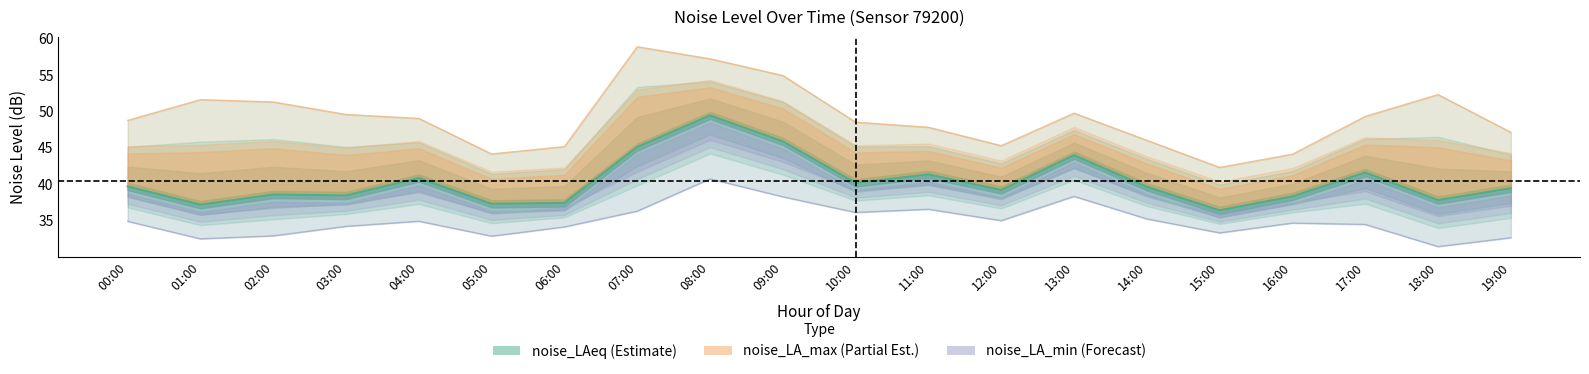

Reading left to right, transcribe all the data shown in this chart.

noise_LAeq: 00:00=39.7	01:00=37.1	02:00=38.5	03:00=38.4	04:00=40.8	05:00=37.3	06:00=37.4	07:00=45.1	08:00=49.4	09:00=45.9	10:00=40.1	11:00=41.3	12:00=39.2	13:00=44.0	14:00=39.6	15:00=36.4	16:00=38.3	17:00=41.6	18:00=37.8	19:00=39.4
noise_LA_max: 00:00=48.8	01:00=51.6	02:00=51.3	03:00=49.6	04:00=49.0	05:00=44.1	06:00=45.1	07:00=58.9	08:00=57.2	09:00=54.9	10:00=48.5	11:00=47.8	12:00=45.3	13:00=49.7	14:00=46.0	15:00=42.3	16:00=44.1	17:00=49.3	18:00=52.3	19:00=47.1
noise_LA_min: 00:00=34.9	01:00=32.5	02:00=32.9	03:00=34.2	04:00=34.9	05:00=32.8	06:00=34.1	07:00=36.3	08:00=40.7	09:00=38.2	10:00=36.1	11:00=36.5	12:00=35.0	13:00=38.3	14:00=35.2	15:00=33.3	16:00=34.6	17:00=34.4	18:00=31.4	19:00=32.6